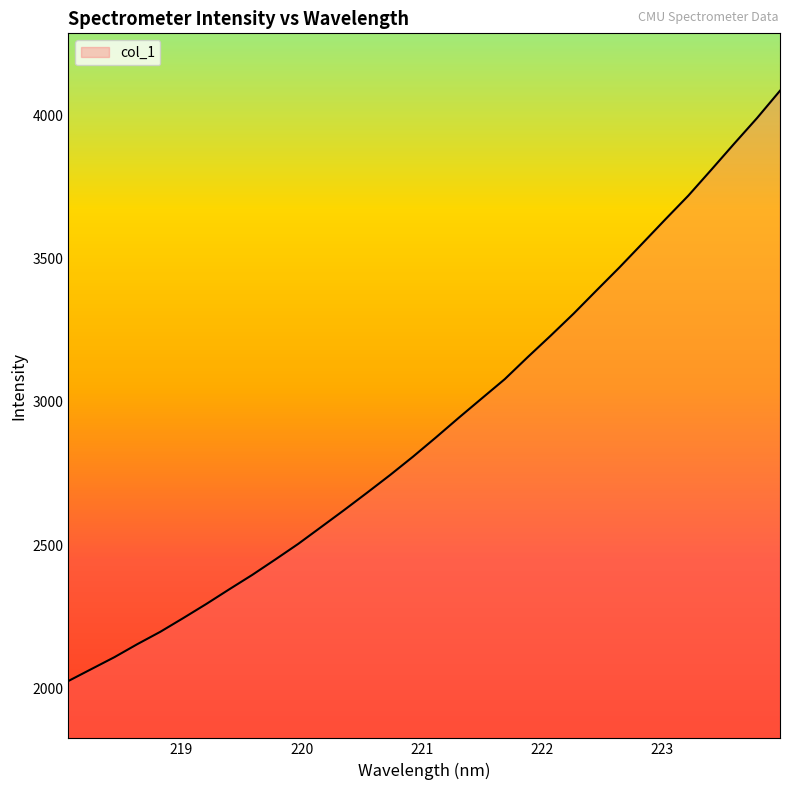

What is the greatest value displayed?

4084.8